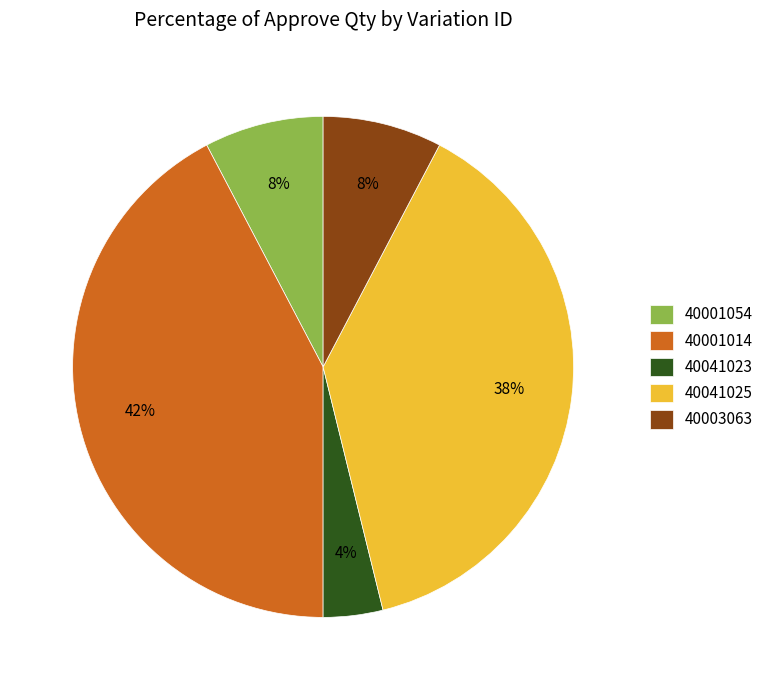

Between 40001014 and 40001054, which is larger?

40001014